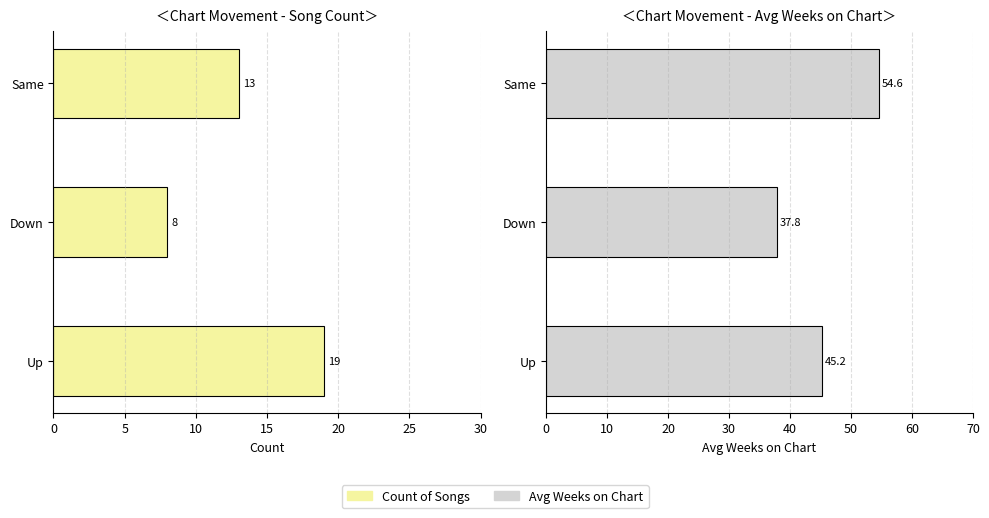

Which series has the largest range (max minus min)?

Avg Weeks on Chart